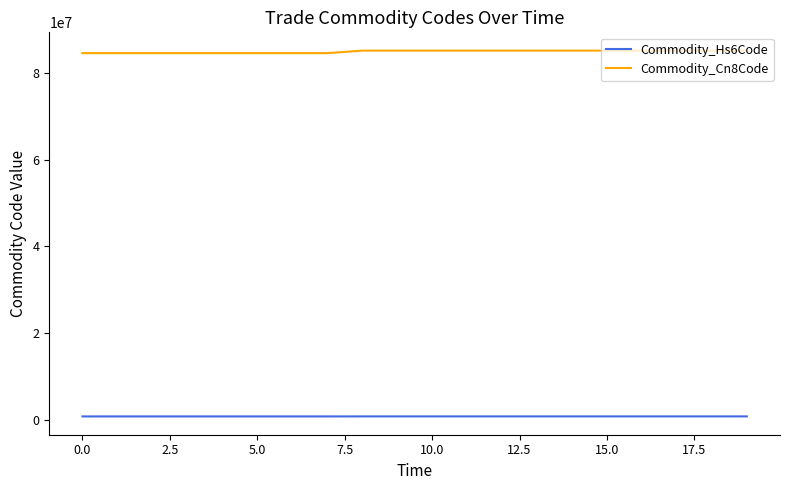

How many Commodity_Hs6Code values are between 845130 and 850940?

20